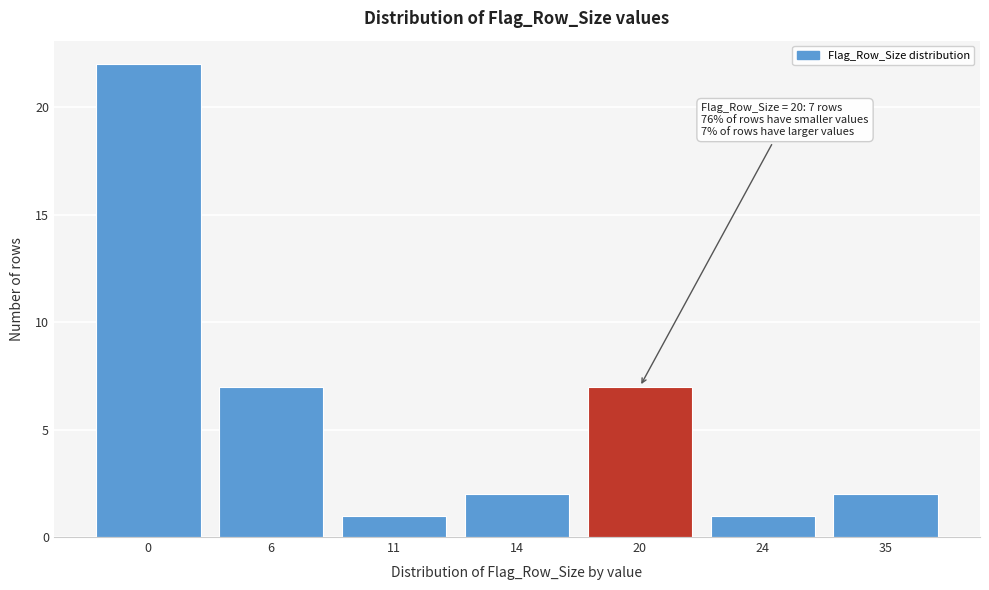

Reading right to left, what are all the values shown in this chart?

35=2	24=1	20=7	14=2	11=1	6=7	0=22